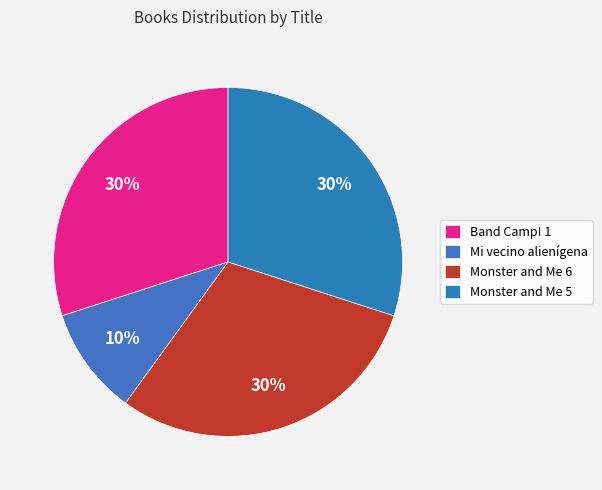

To the nearest percent, what percentage of the pie is Monster and Me 6?

30%